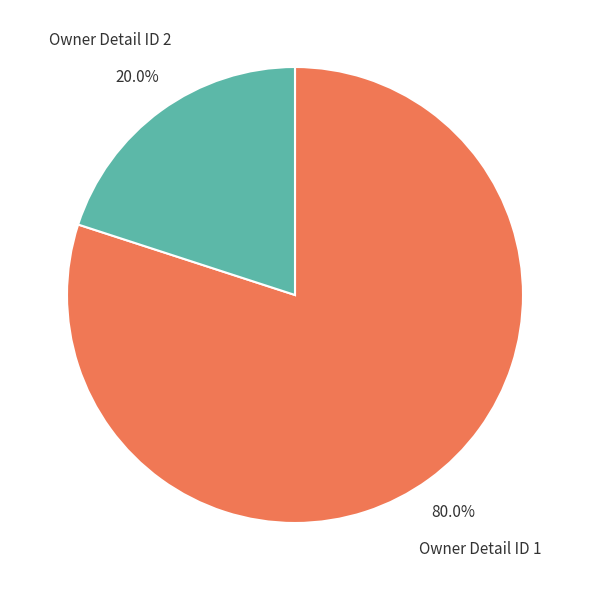

Which has a higher value, Owner Detail ID 2 or Owner Detail ID 1?

Owner Detail ID 1